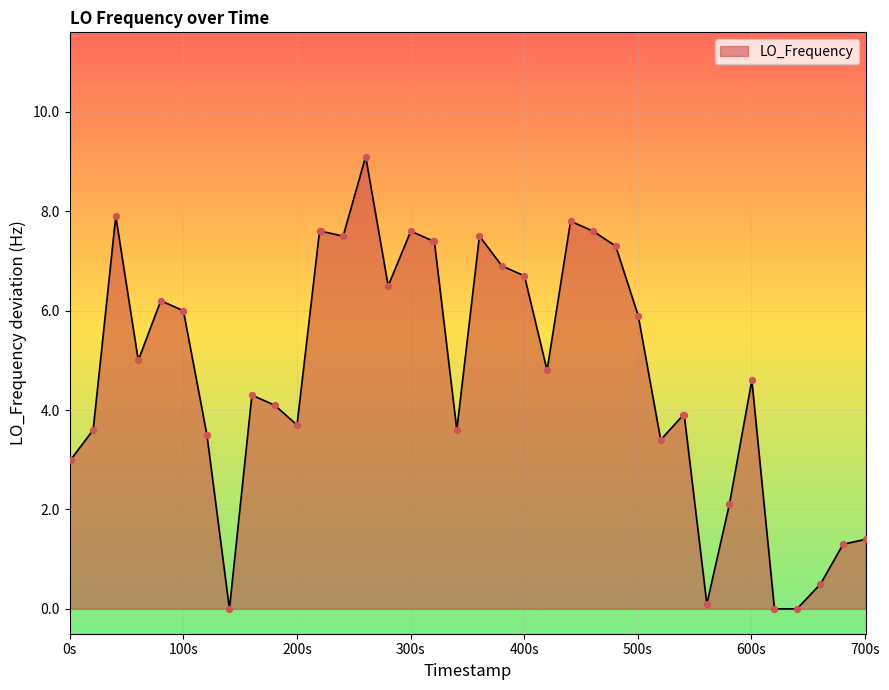

What is the difference between the maximum and minimum values?

9.1